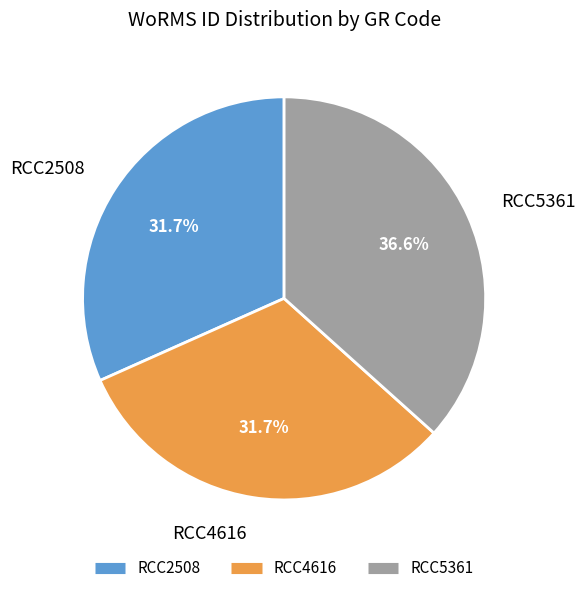

To the nearest percent, what is the combined percentage of RCC4616 and RCC2508?

63%